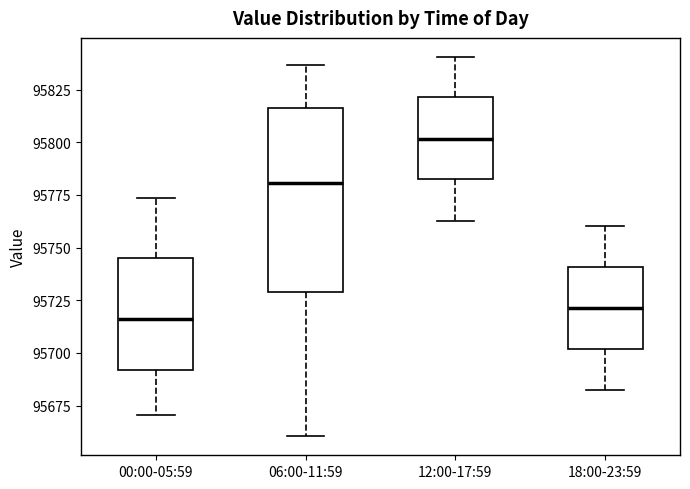

Comparing the boxes themselves (not the whiskers), which one is the tallest?

06:00-11:59